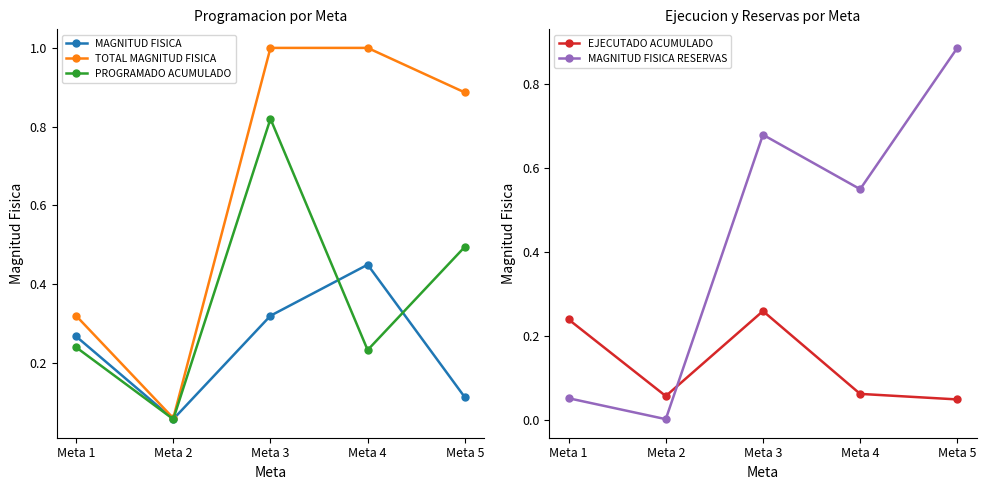

Between which two adjacent categories do MAGNITUD FISICA RESERVAS and PROGRAMADO ACUMULADO first intersect?

Meta 3 and Meta 4